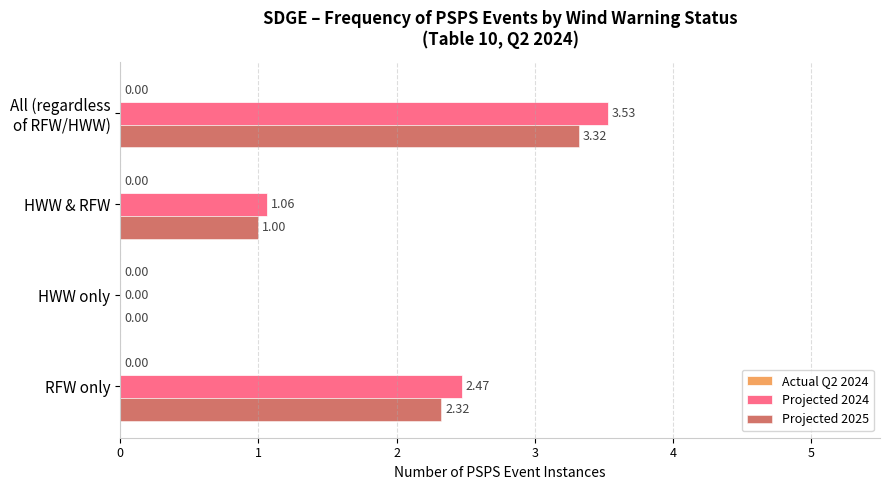

Which series has the largest total across all categories?

Projected 2024